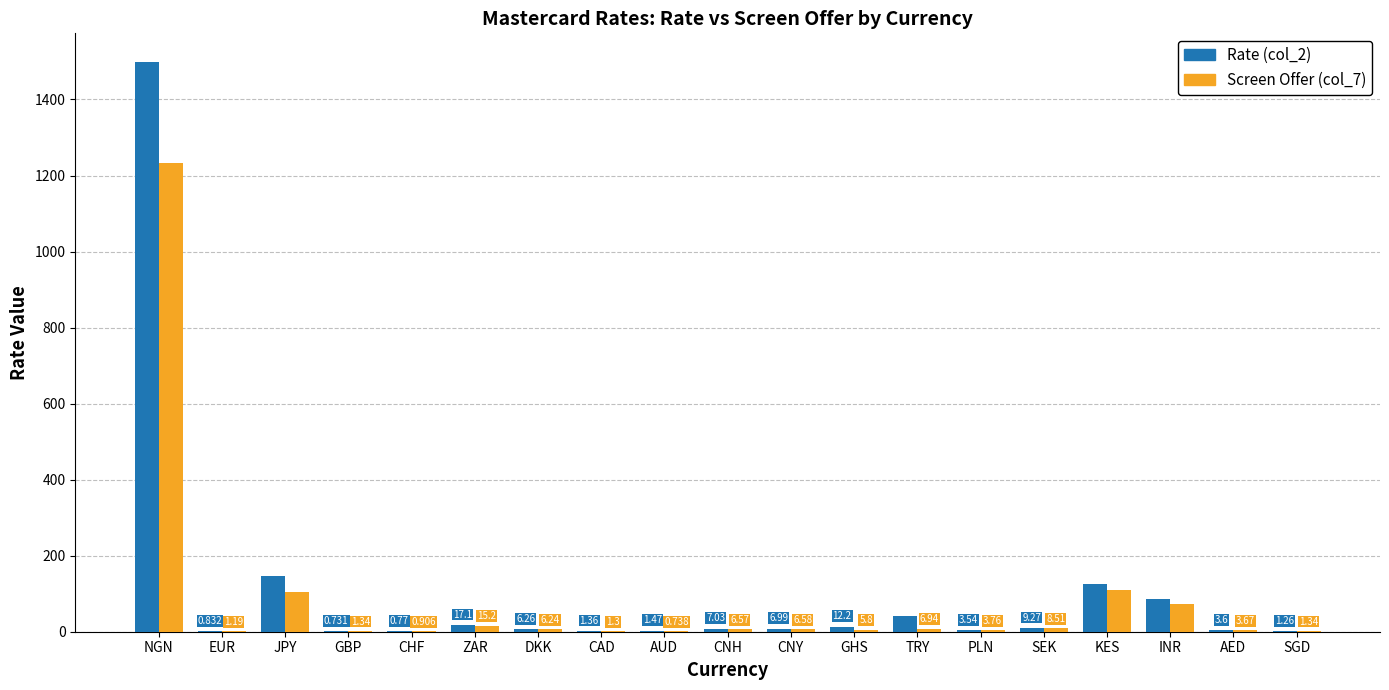

What are all the series names shown in the legend?

Rate (col_2), Screen Offer (col_7)